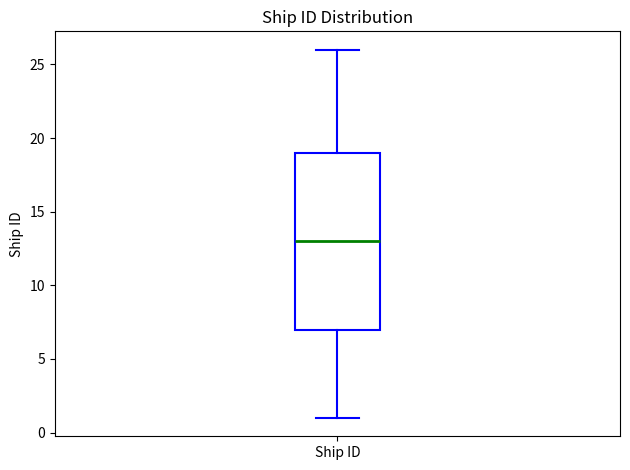

Read this box plot against the y-axis: the position of the median line, the range covered by the box, and the ends of both whiskers. The values are not printed on the chart, so give them approximately, as read against the axis.

median 13, box 7 to 19, whiskers 1 to 26